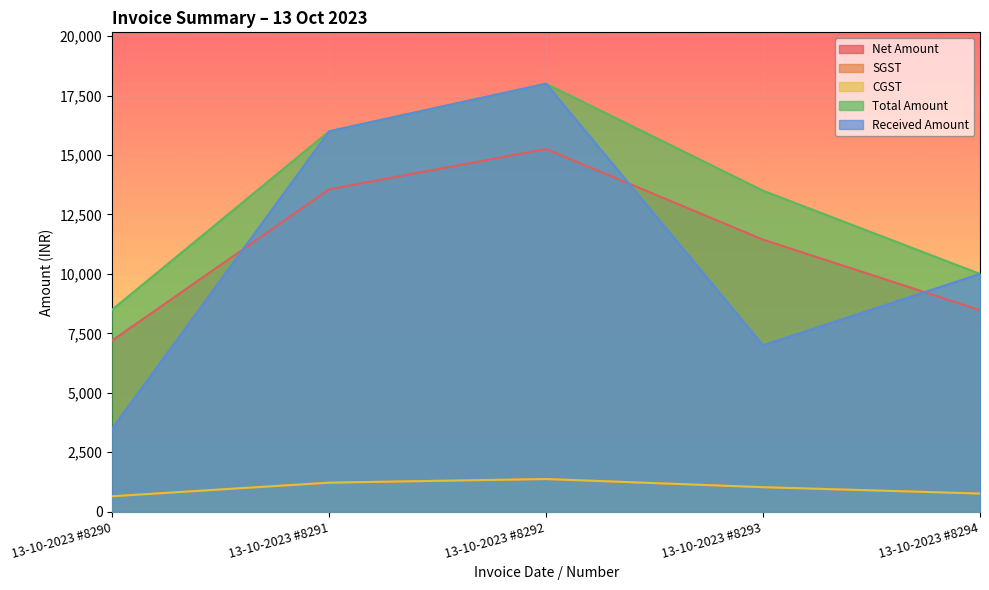

Which has a higher value, 13-10-2023 #8290 or 13-10-2023 #8294?

13-10-2023 #8294